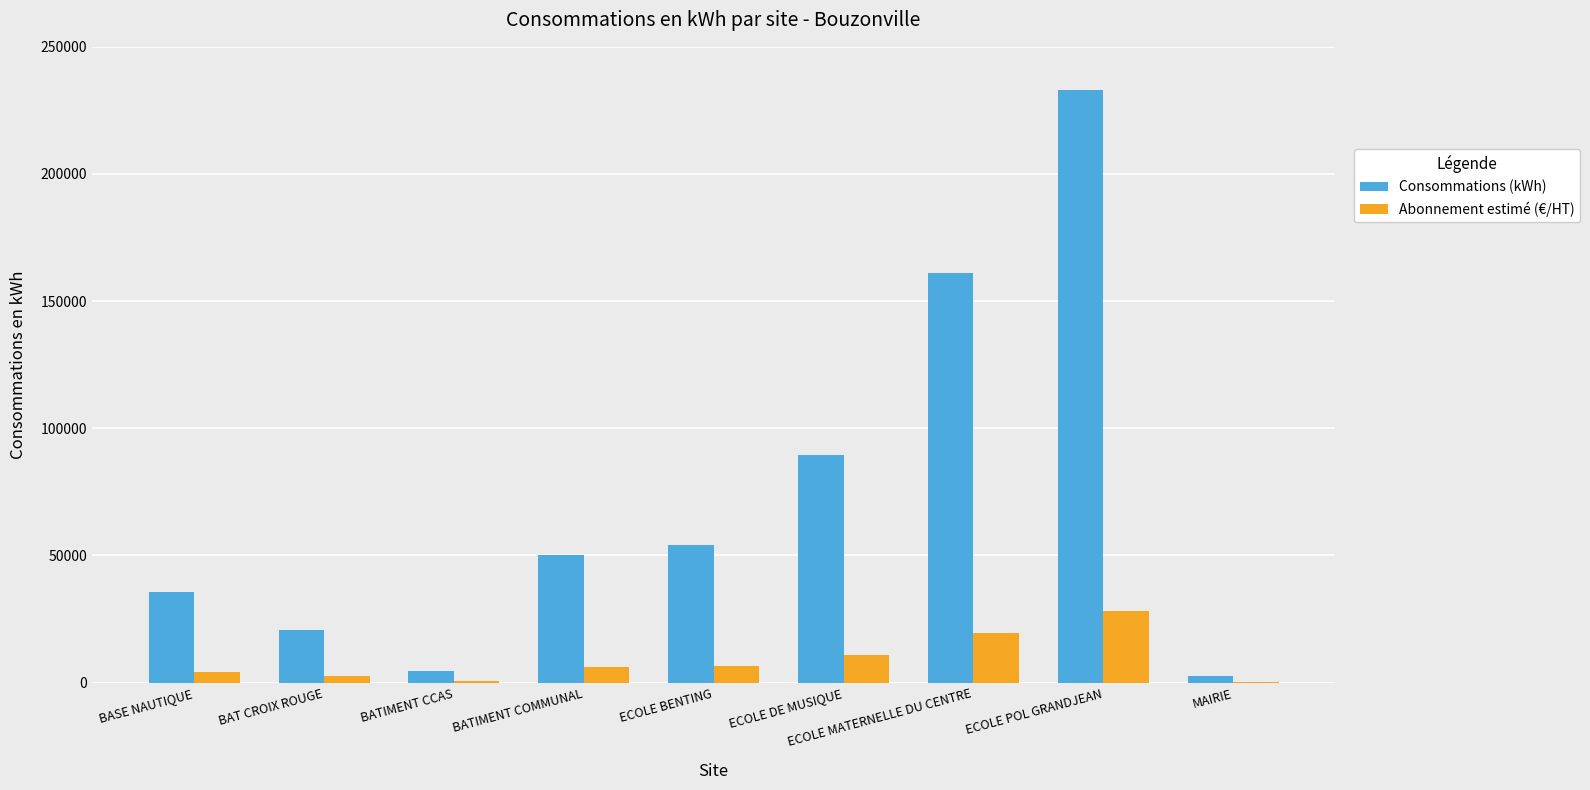

What is the average value of the Consommations (kWh) series?

72387